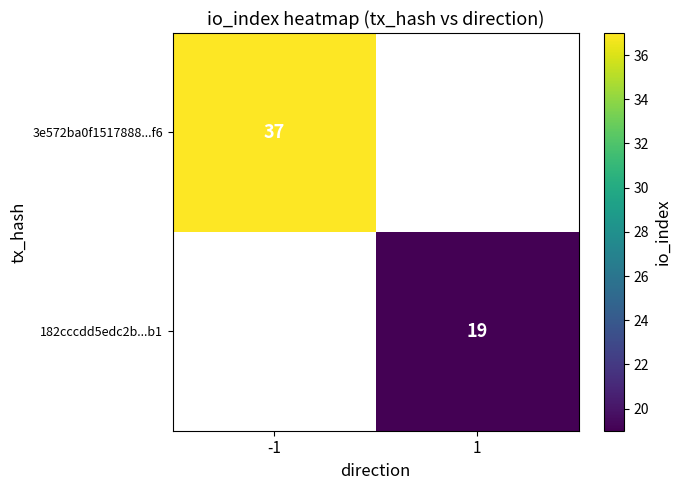

The 182cccdd5edc2b...b1 series shows 7 at 1. True or false?

False